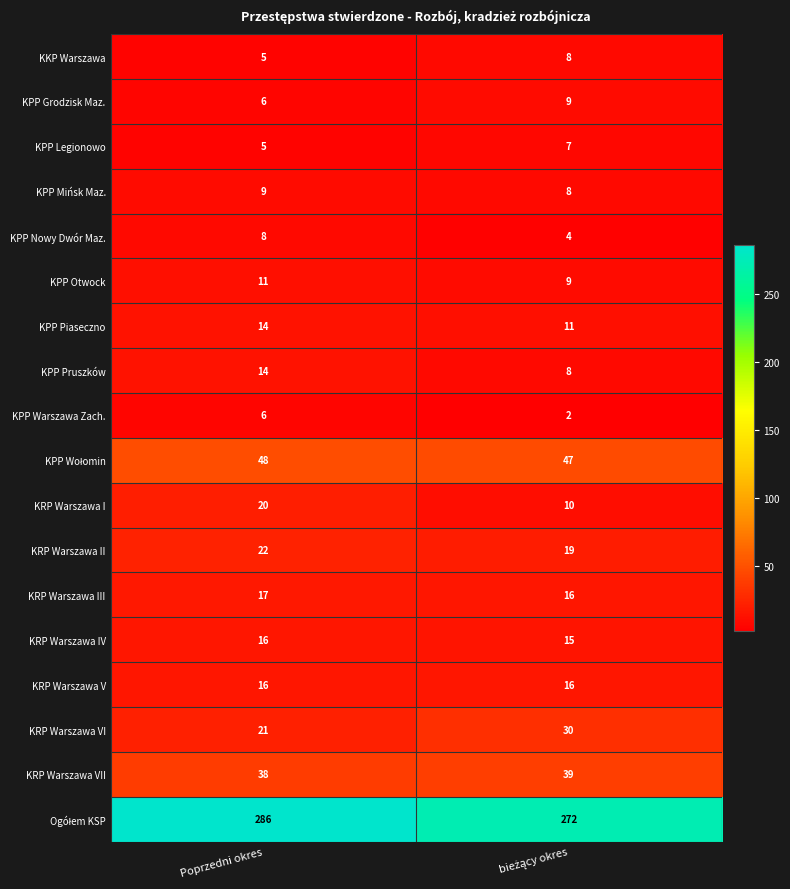

What is the highest value of the KPP Pruszków series?

14